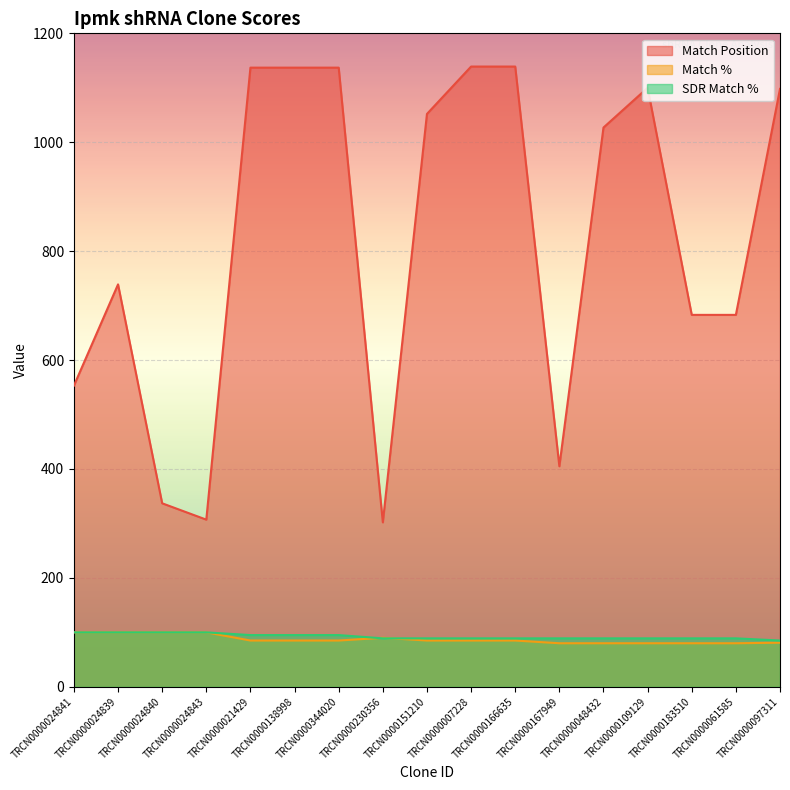

Which series ends up on top after the final intersection of SDR Match % and Match %?

SDR Match %